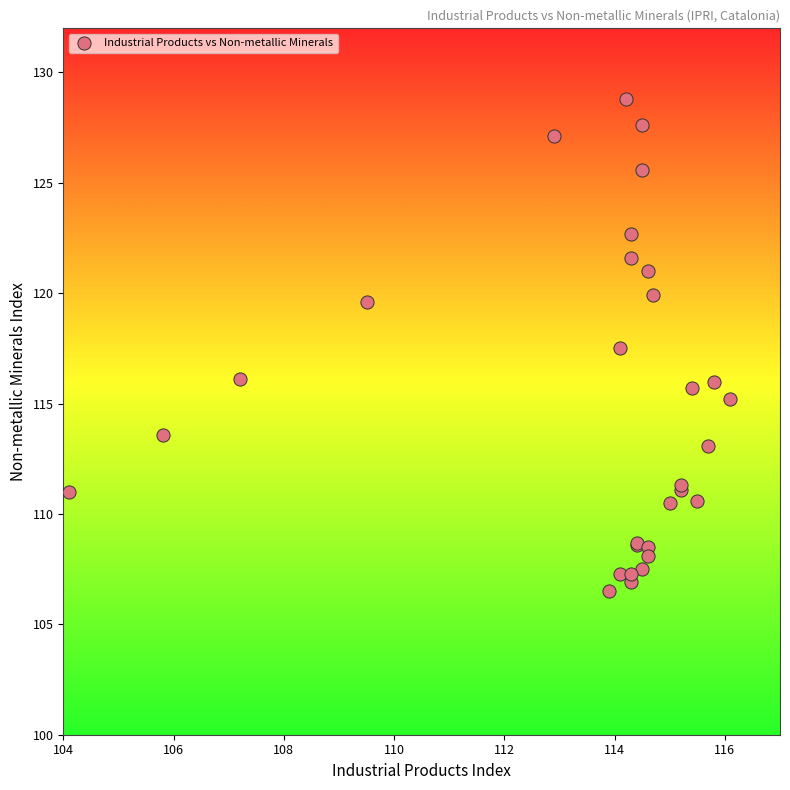

What Y value in the scatter plot is closest to 117?

117.5